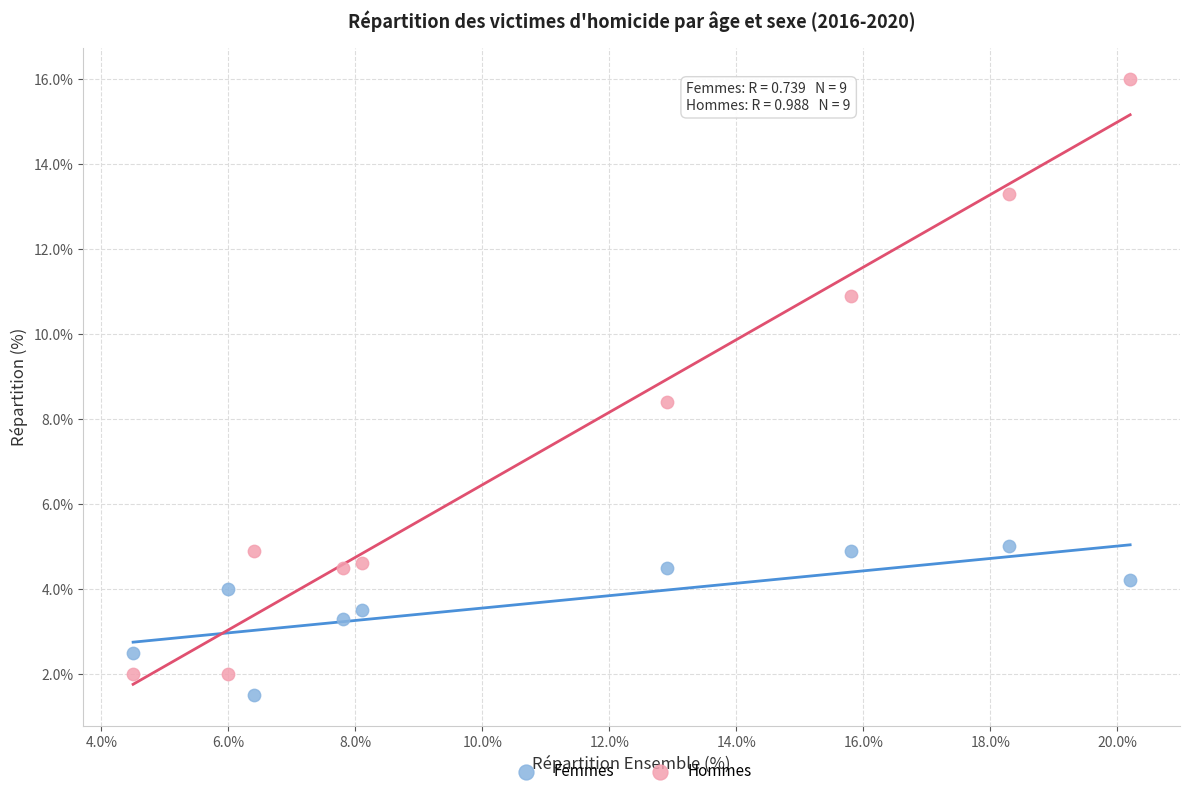

In the Femmes series, what Y value is closest to 3?

3.3